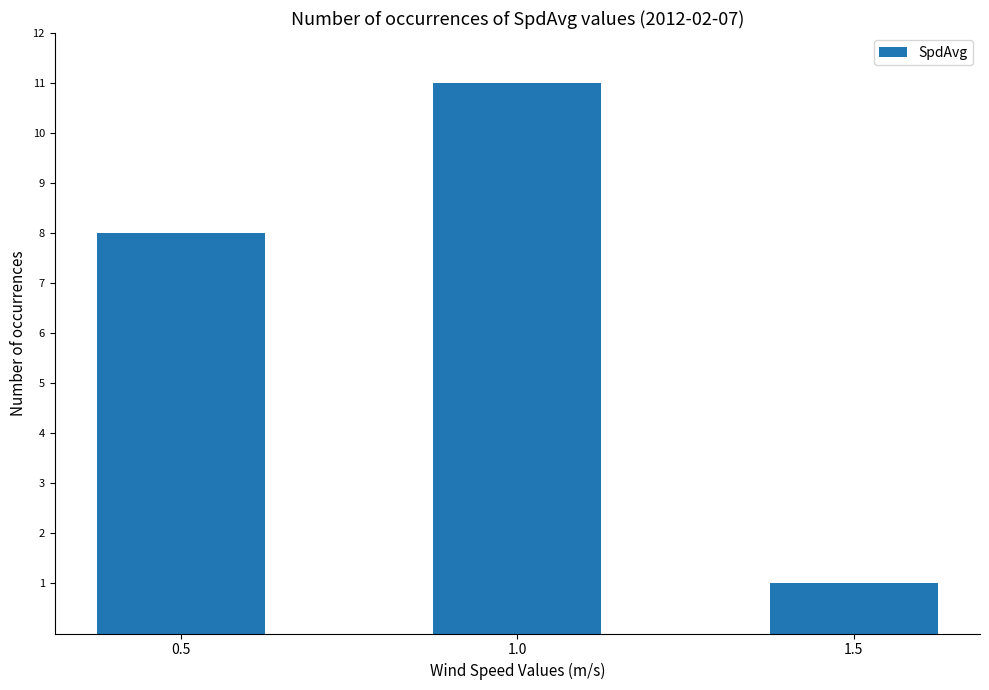

The value at 1.0 is 11. True or false?

True